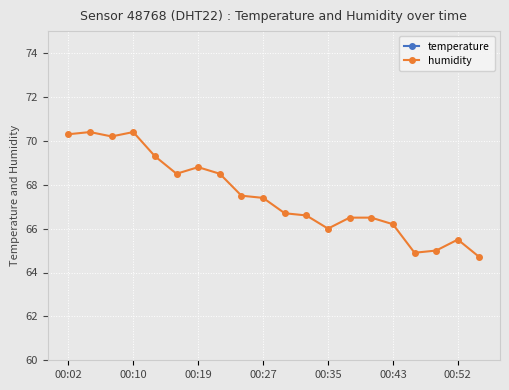

True or false: humidity has more than 2 interior local peaks.

True